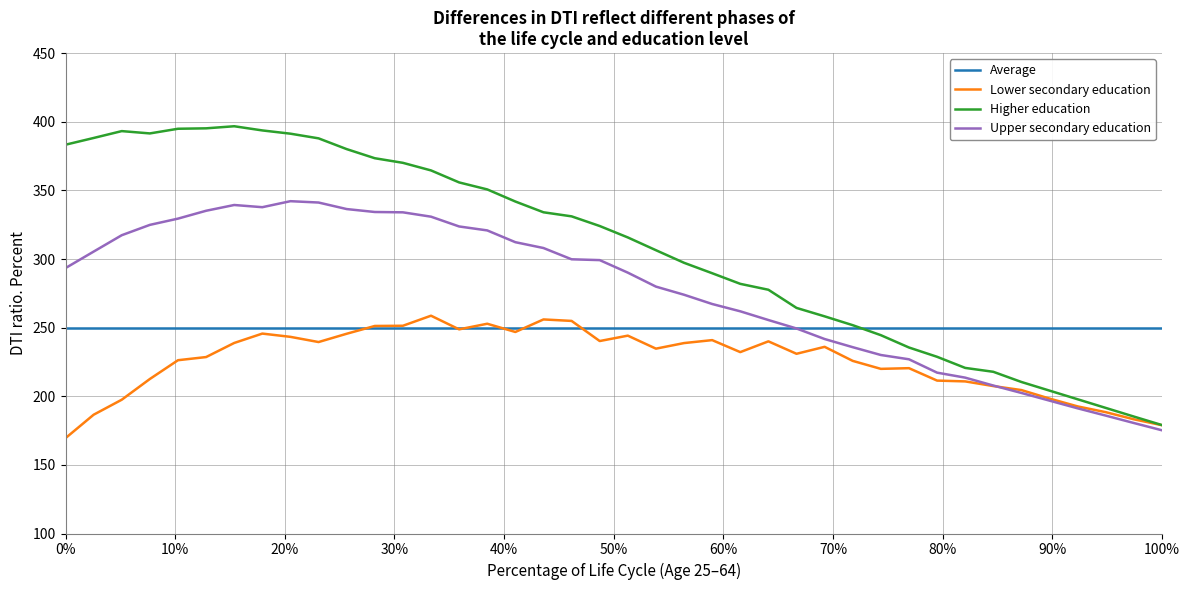

Which series has the largest total across all categories?

Higher education